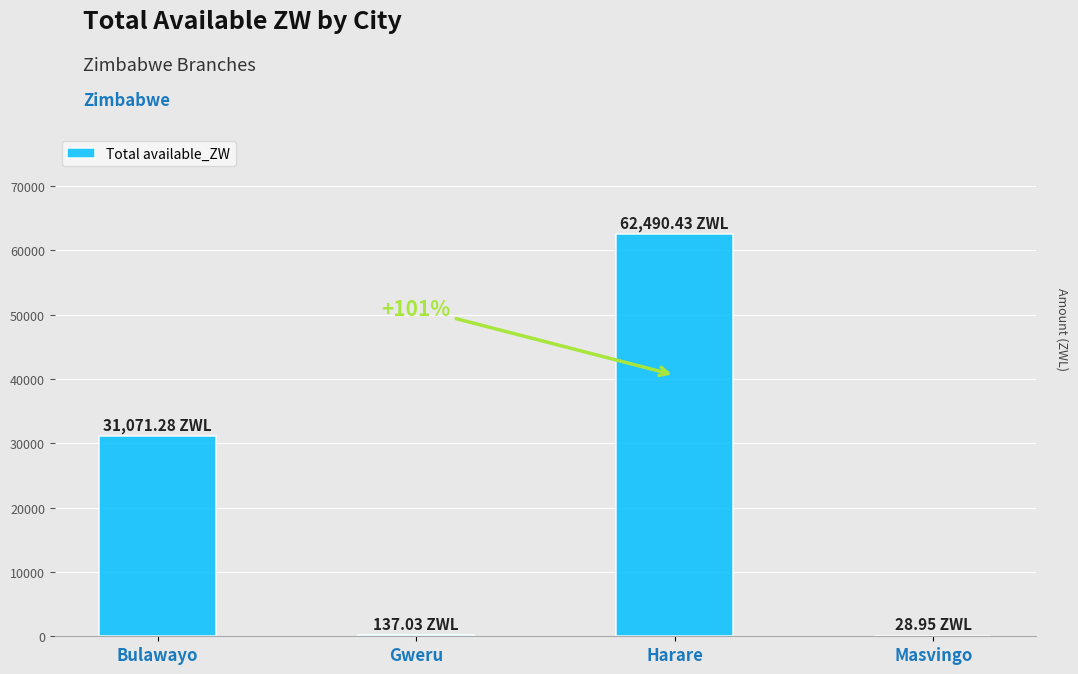

What is the ratio of the value at Harare to the value at Bulawayo?

2.0